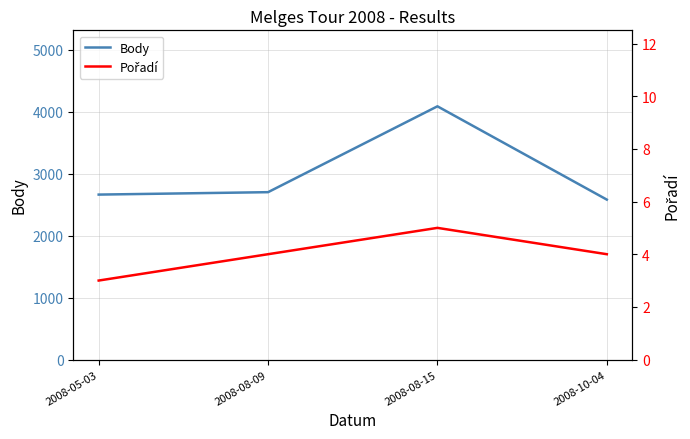

What is the value of the Body point at the 4th from the left?

2580